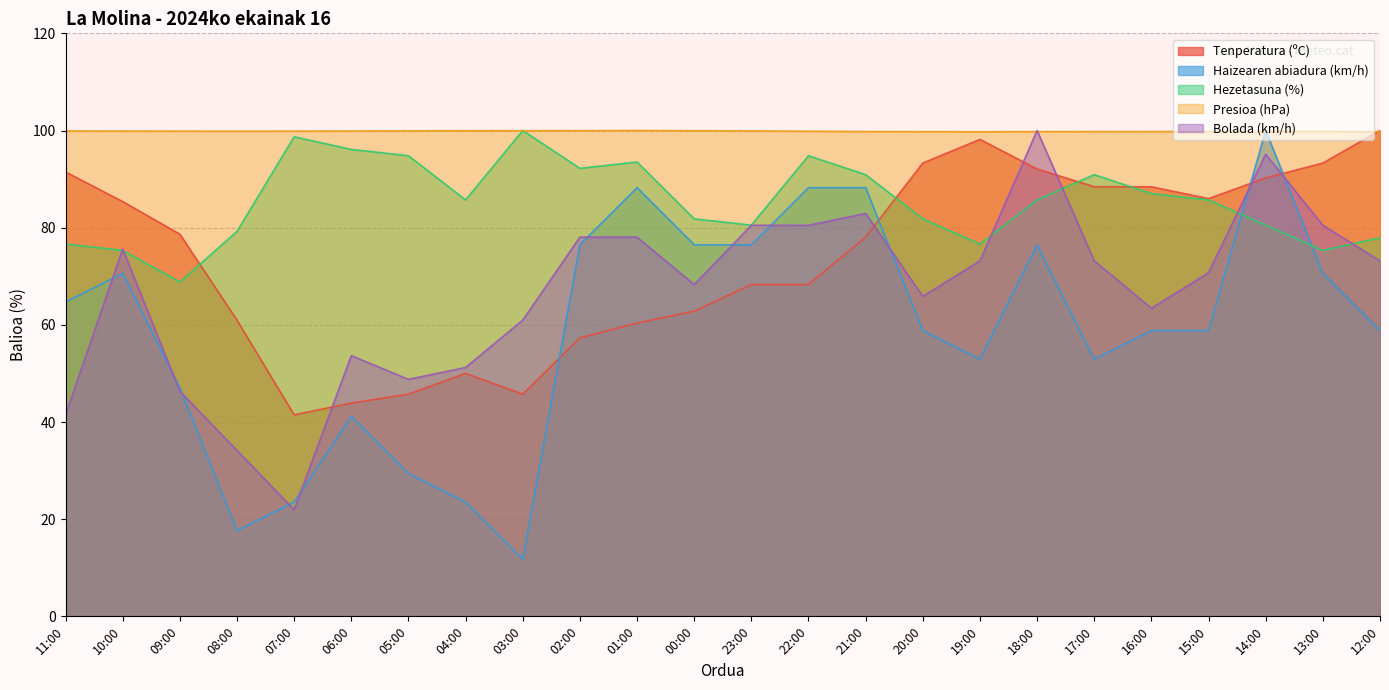

Is it true that Haizearen abiadura (km/h) equals 76.5 at 00:00?

True